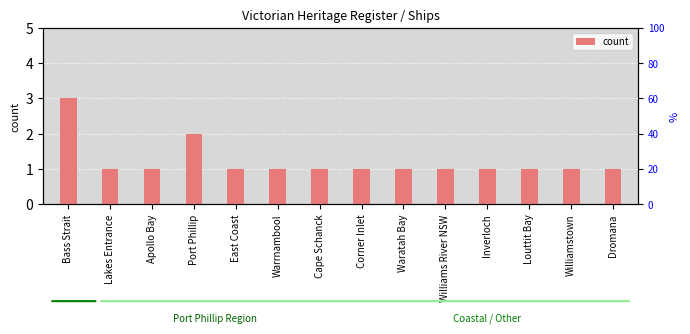

Where is the data nearest to the value 2?

Port Phillip